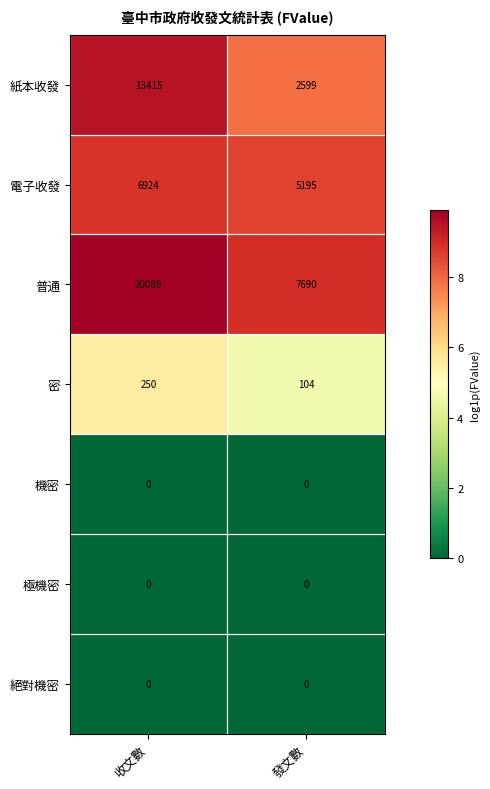

What is the sum of the 紙本收發 values at 發文數 and 收文數?

16014